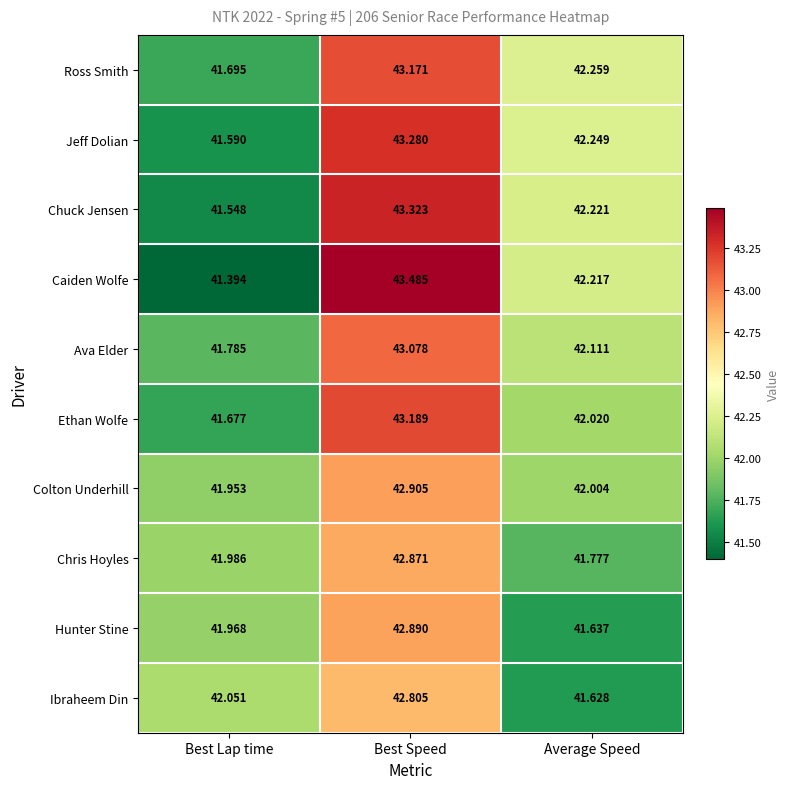

At which label is Ava Elder closest to 42?

Average Speed